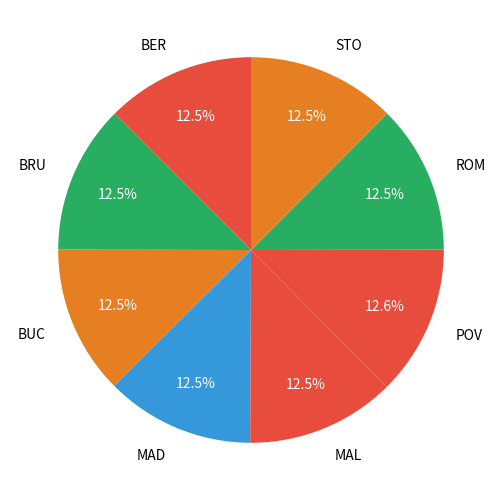

What percentage is the POV slice, to the nearest percent?

13%